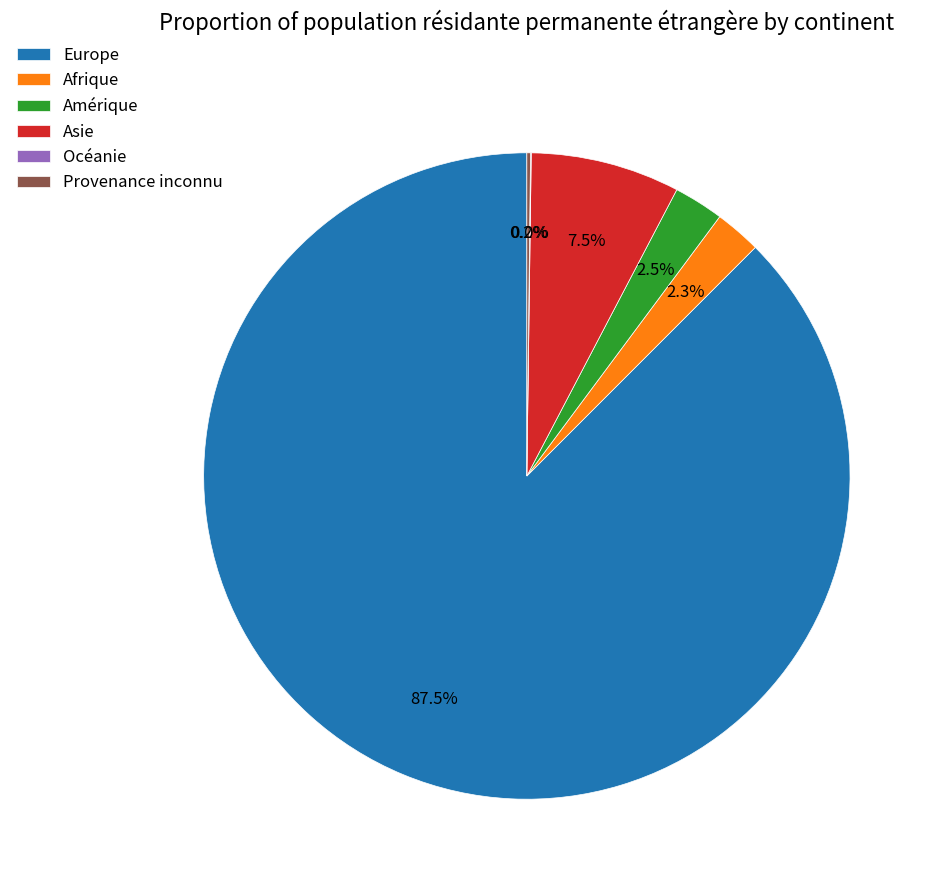

Which has a higher value, Asie or Europe?

Europe